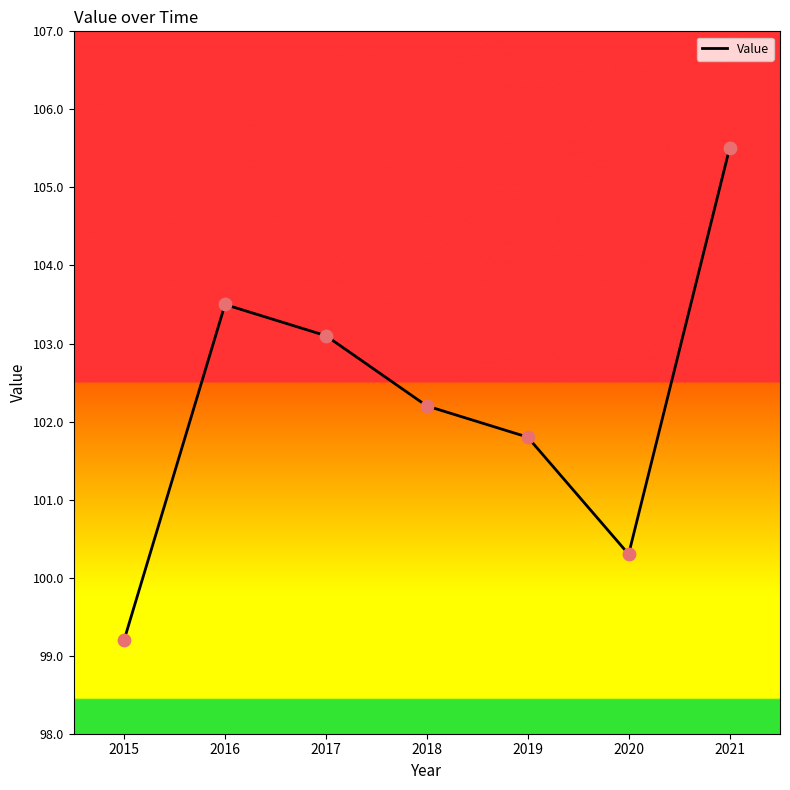

Which has a higher value, 2015 or 2018?

2018